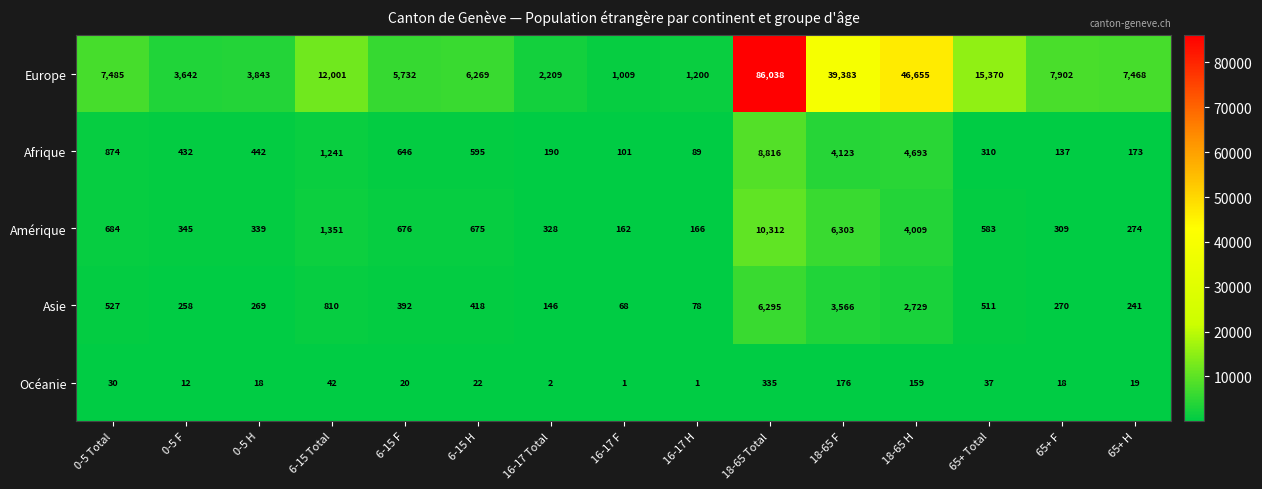

At which category is the sum across all series the highest?

18-65 Total